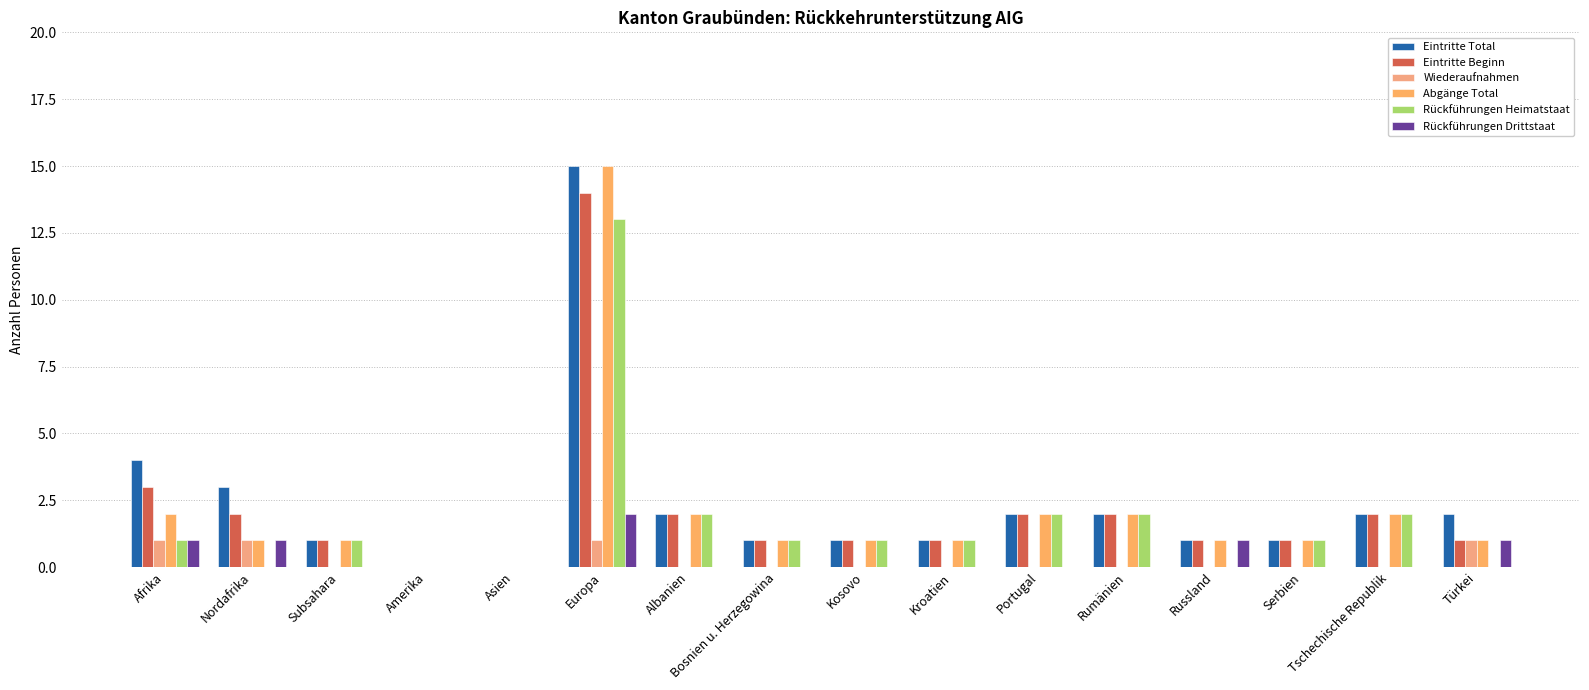

How many categories are shown in the chart?

16